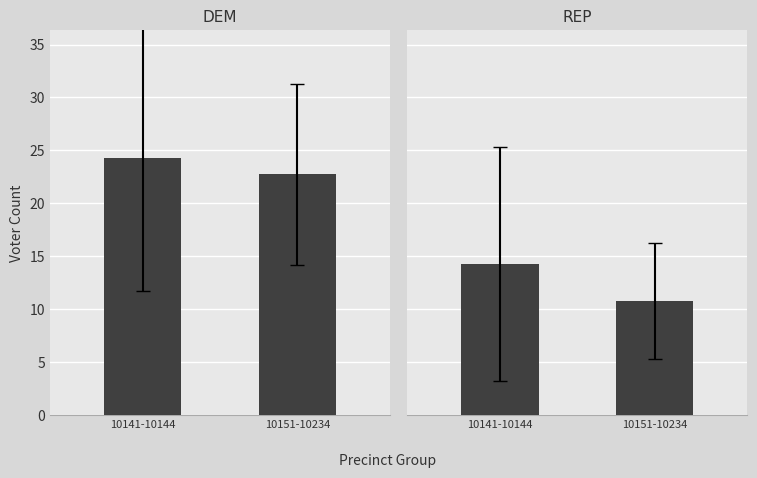

What is the label of the 1st bar from the right?

10151-10234